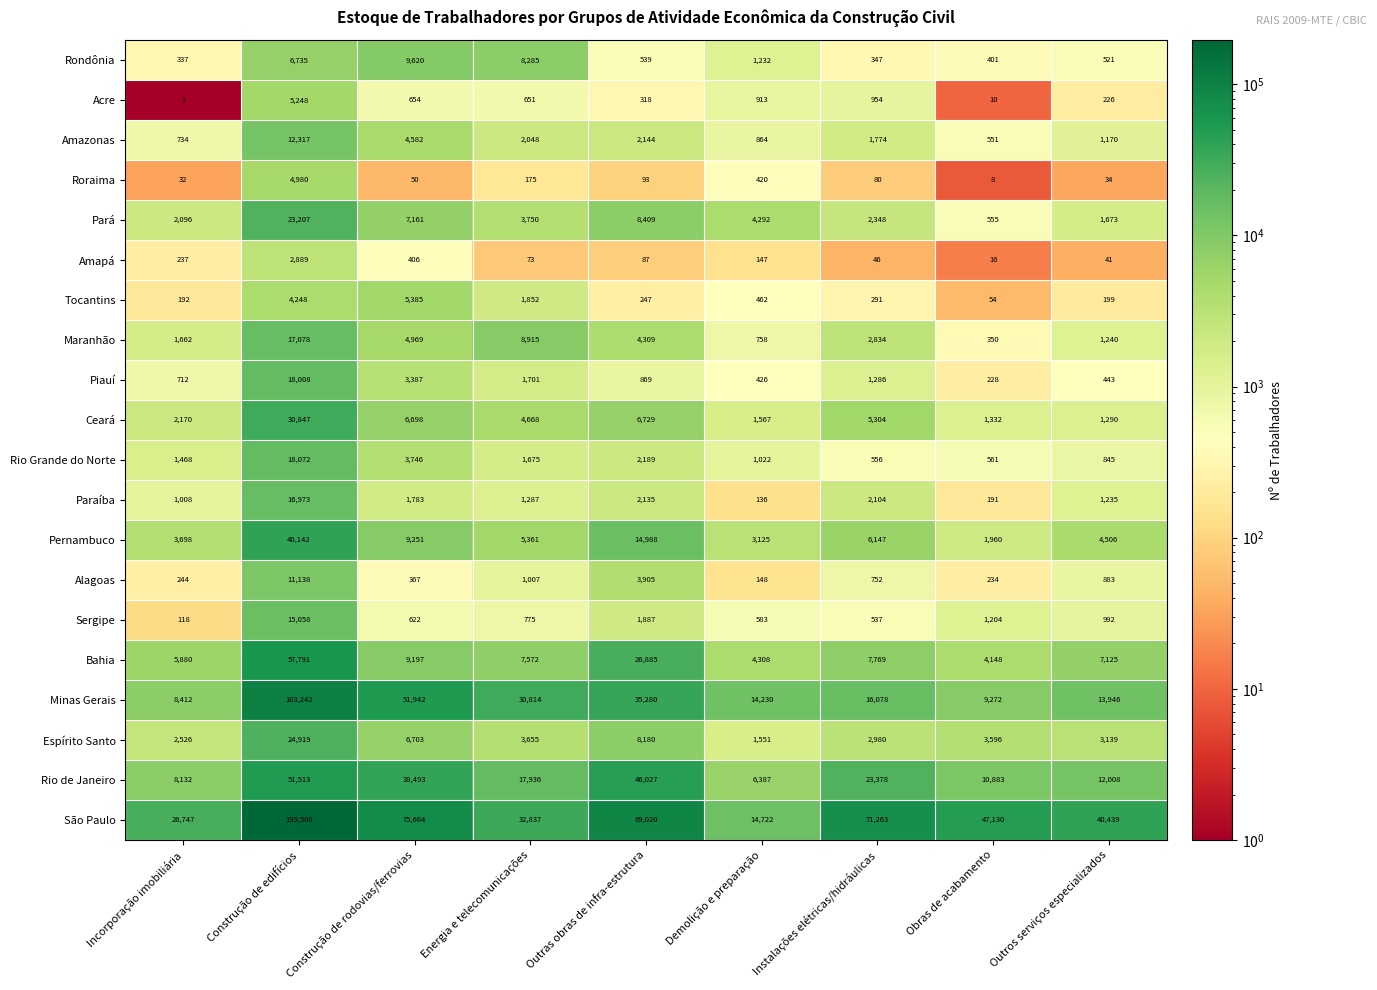

What is the average value of the Ceará series?

6734